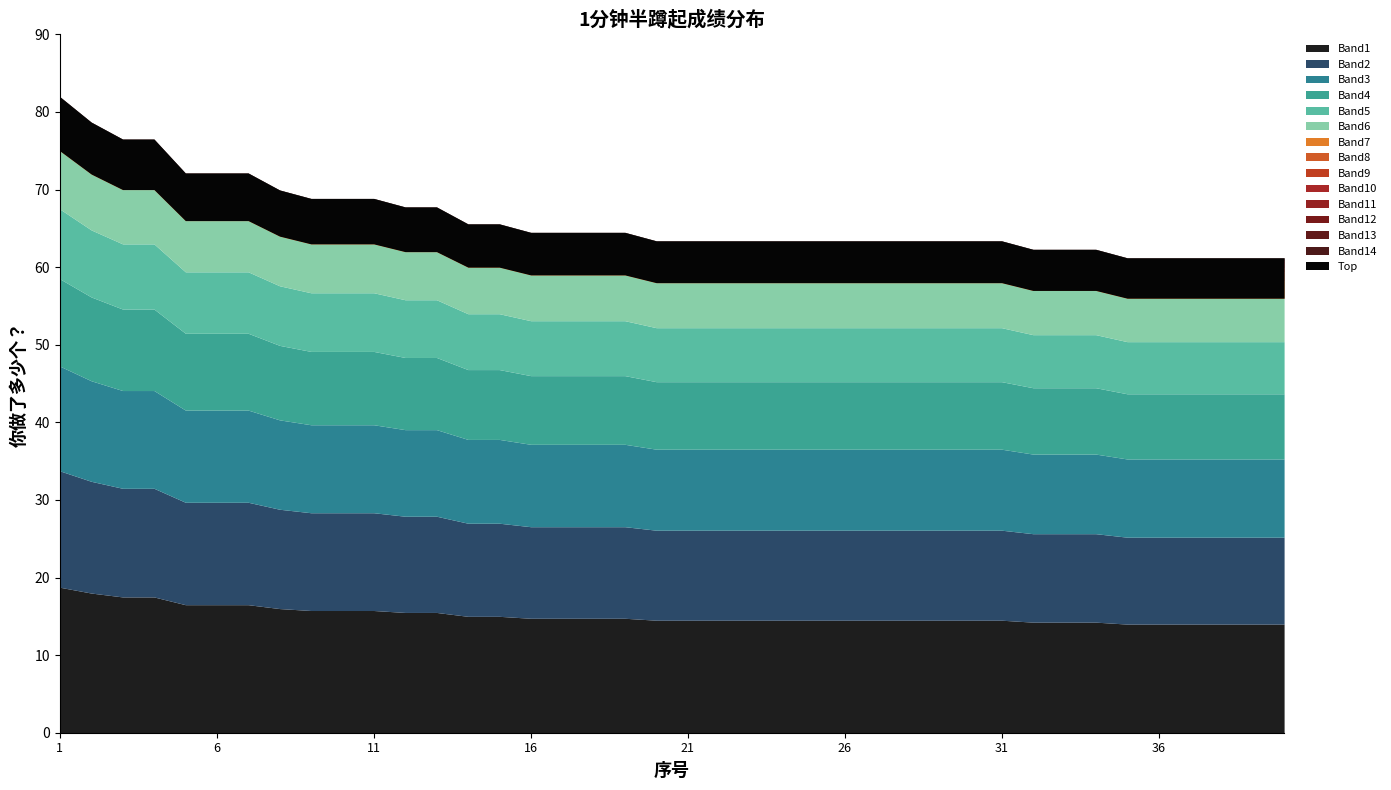

What is the difference between the values at 25 and 2?

14